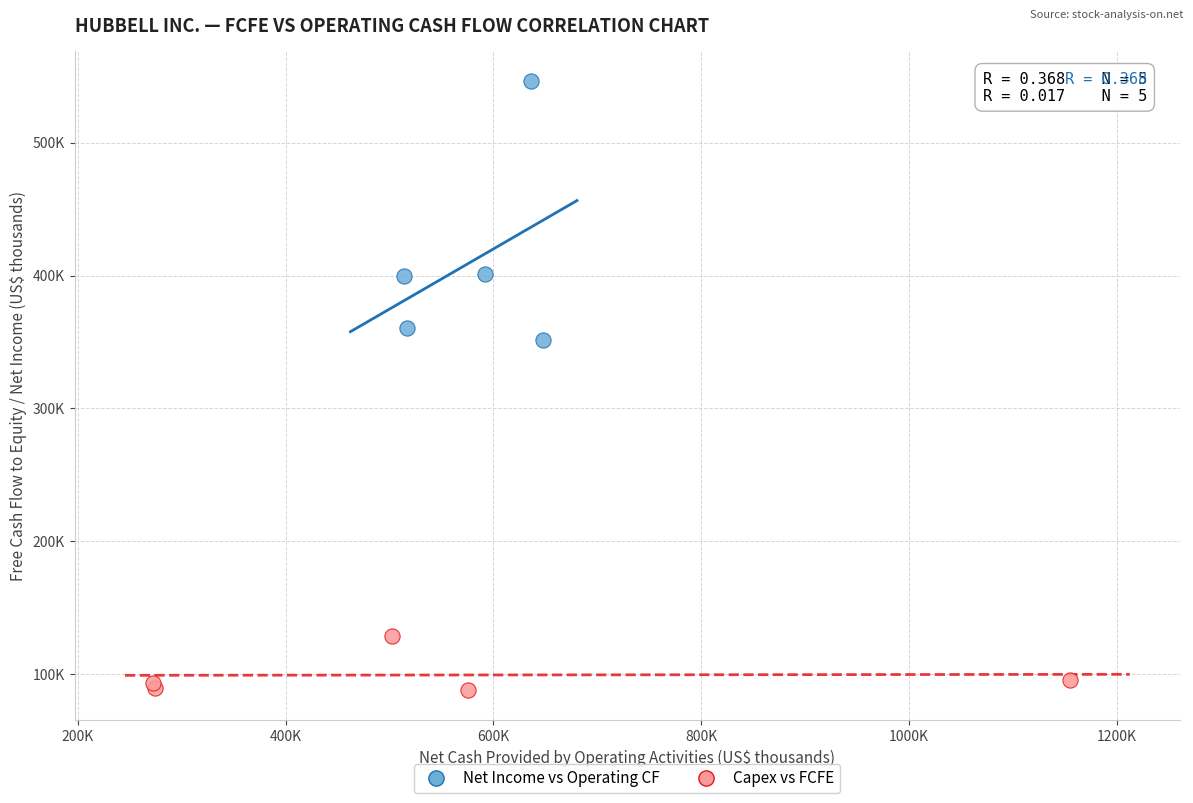

What are all the series names shown in the legend?

Net Income vs Operating CF, Capex vs FCFE